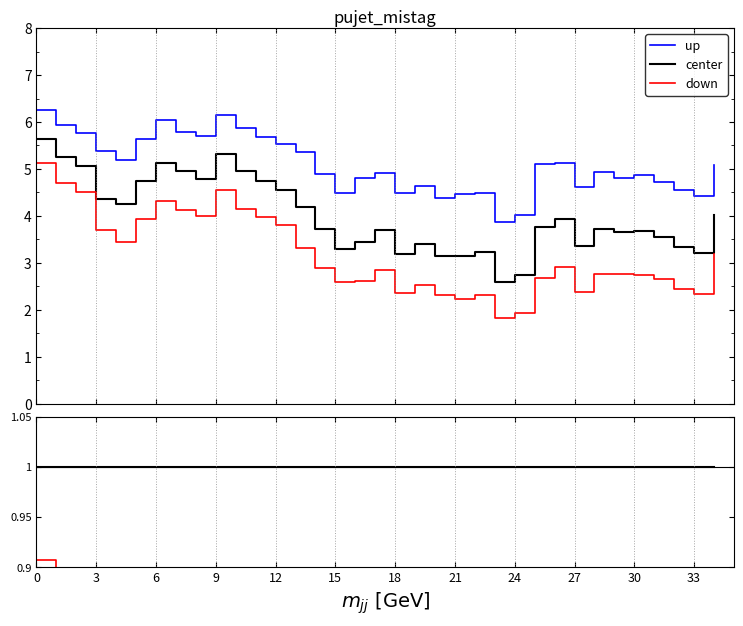

Does the chart display data point markers on the line(s)?

No